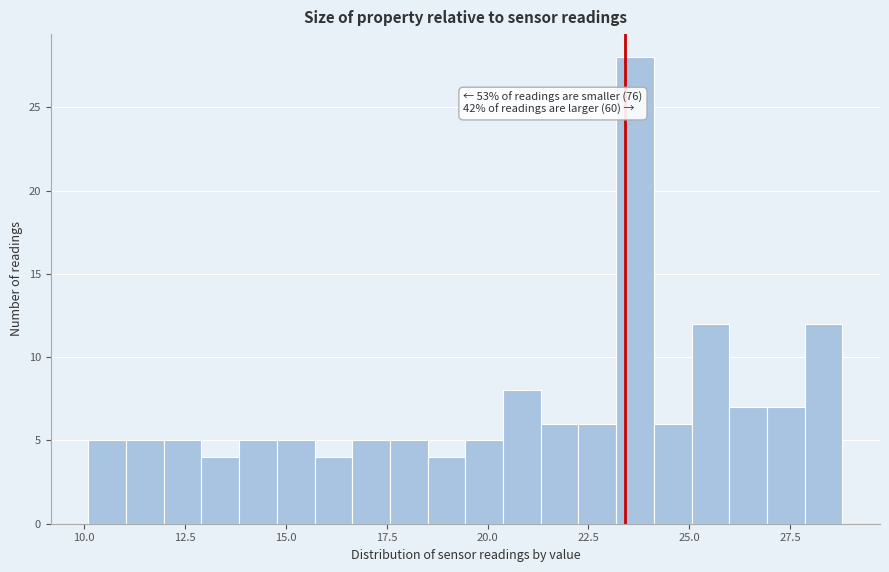

Around what value on the x-axis is the tallest bar? Give the approximate position of its centre, as read against the axis.

23.5